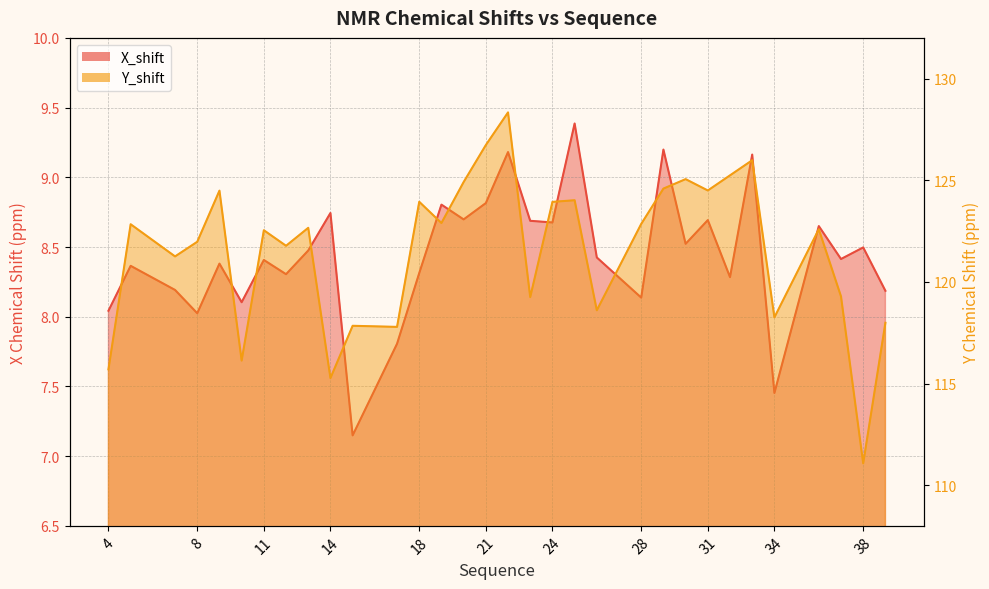

Which series has the largest range (max minus min)?

Y_shift